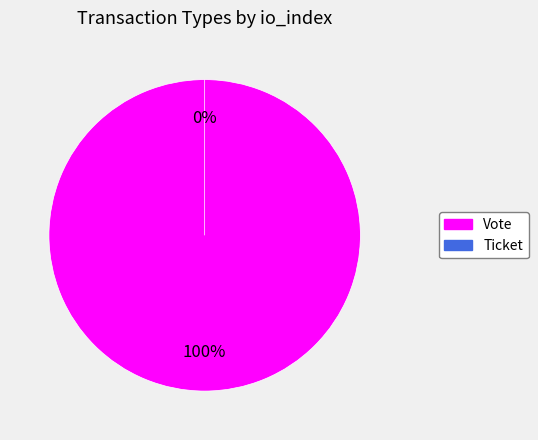

Combined, do Ticket and Vote account for over 50%?

Yes